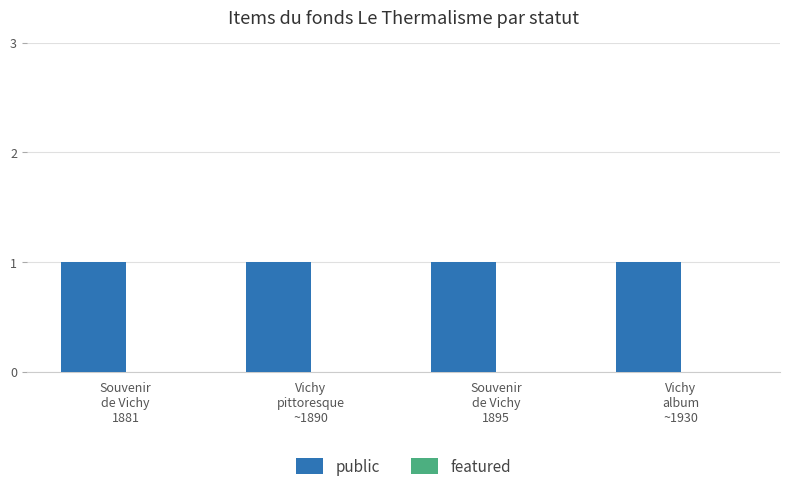

What are all the series names shown in the legend?

public, featured